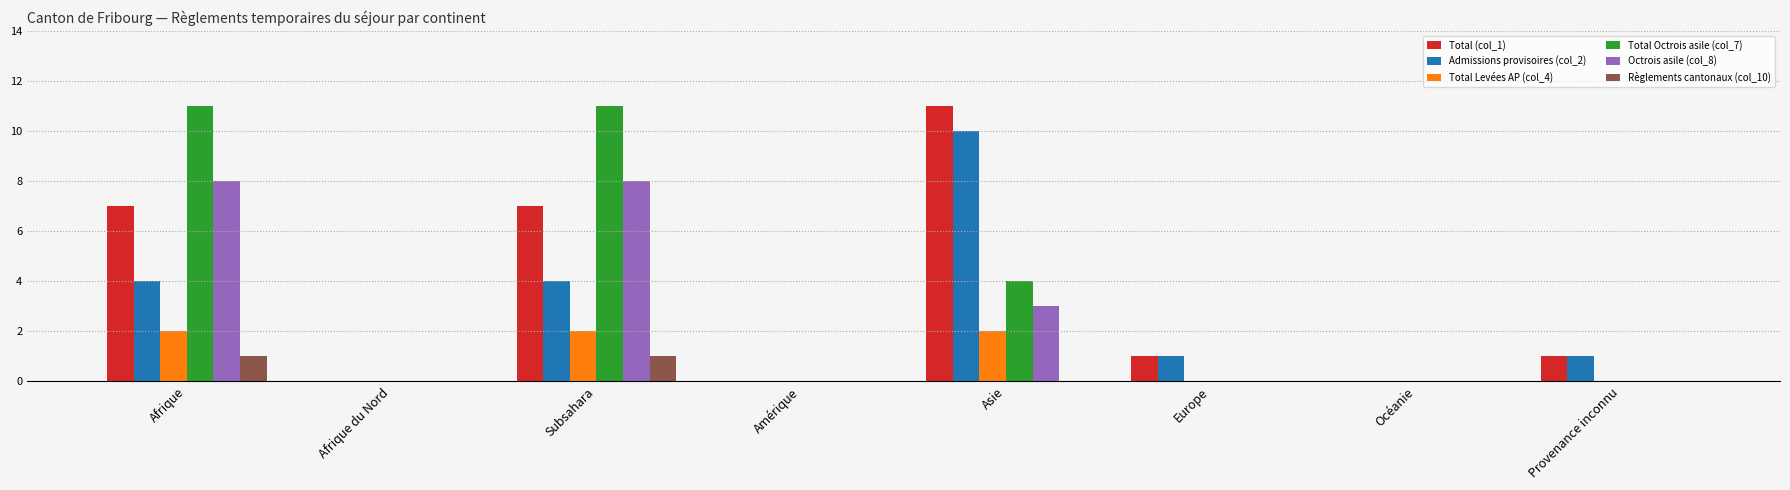

What is the total value across all series at Asie?

30